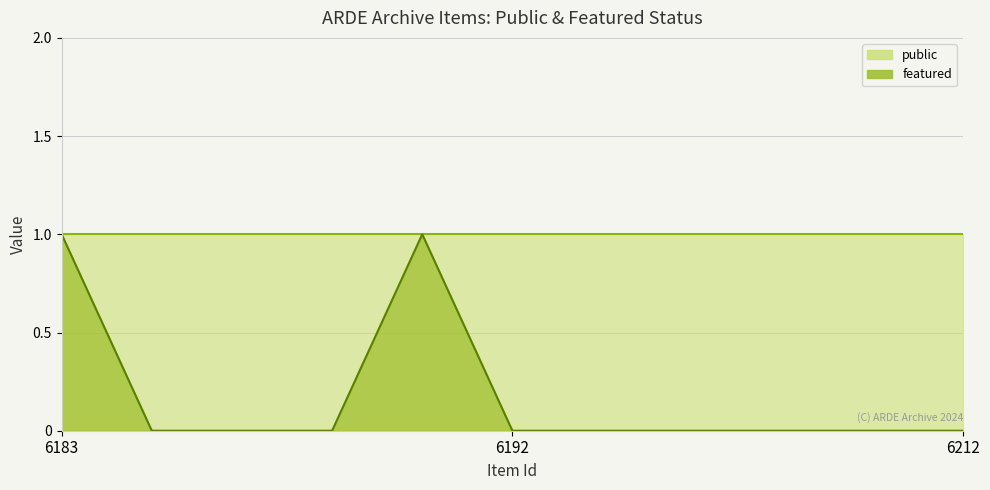

Reading left to right, transcribe all the data shown in this chart.

1	0	0	0	1	0	0	0	0	0	0